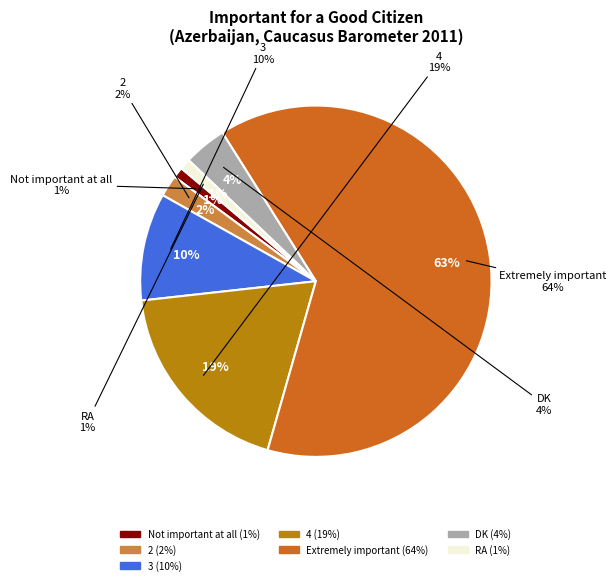

Which category has the smallest portion of the pie?

Not important at all